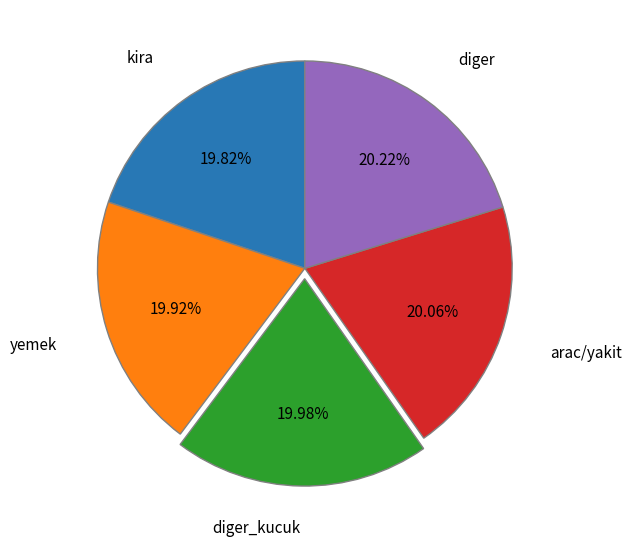

To the nearest percent, what is the average slice percentage?

20%